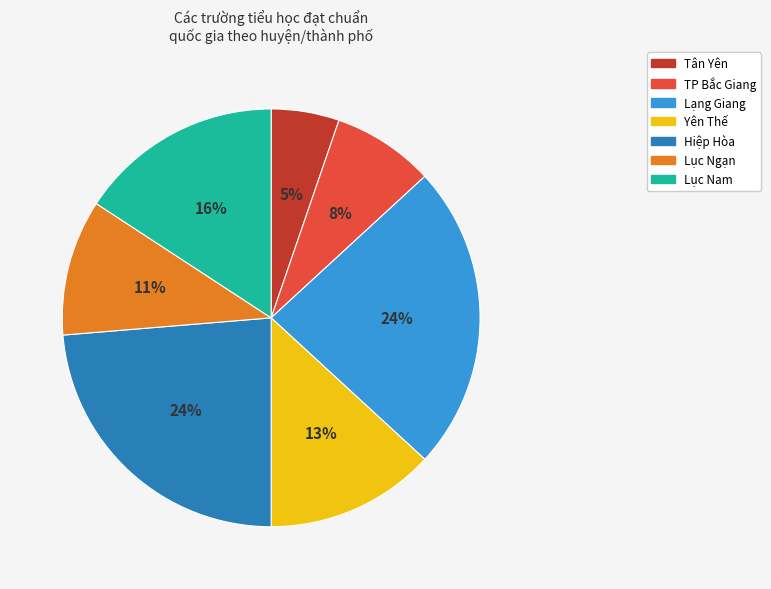

Which has a higher value, TP Bắc Giang or Lục Nam?

Lục Nam